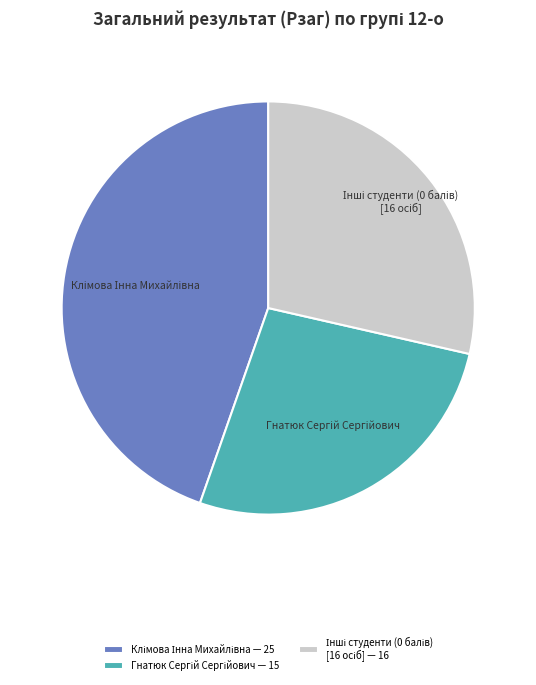

Does any single category account for the majority?

No